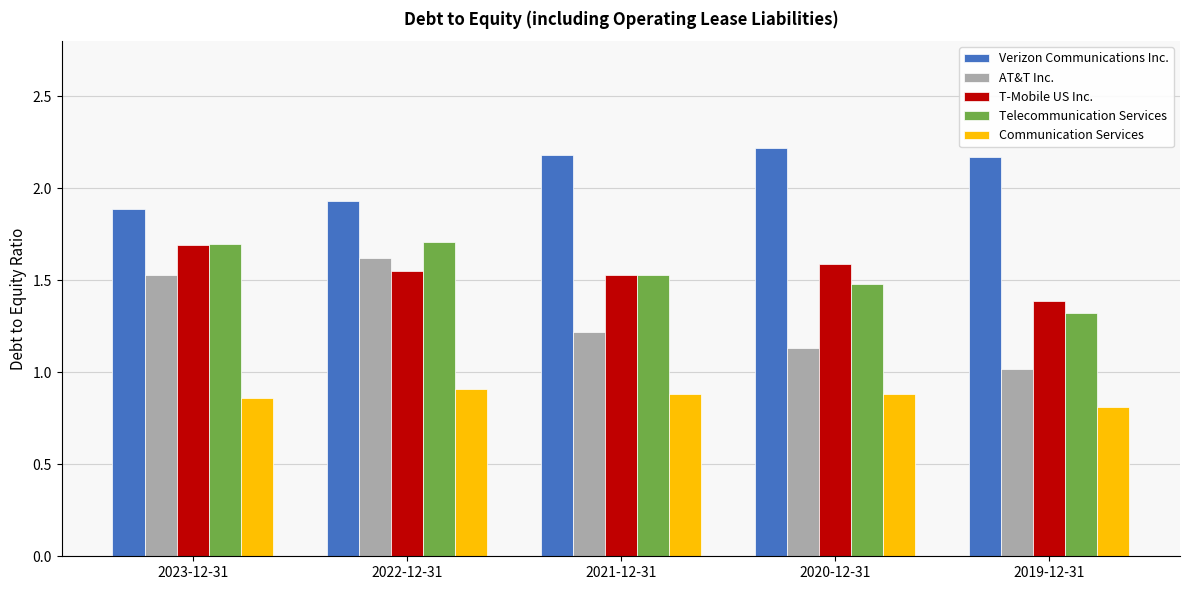

What position from the right is 2020-12-31?

2